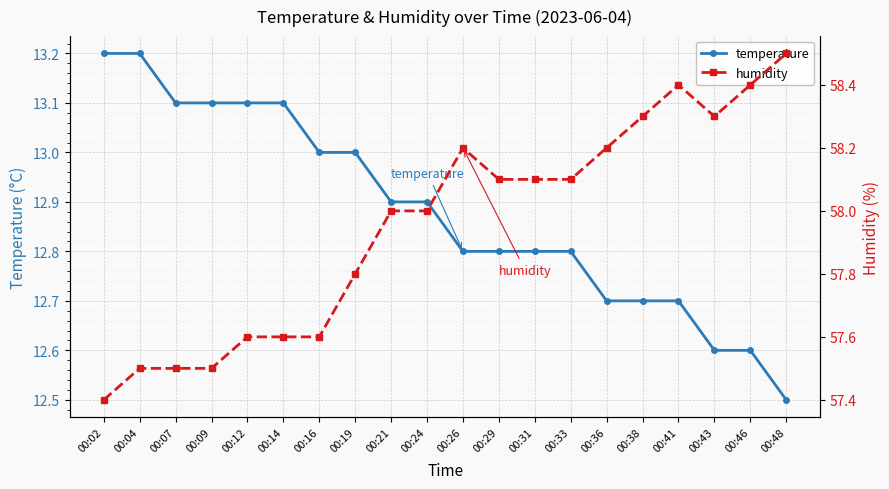

List the series in order of their overall mean, highest first.

humidity, temperature